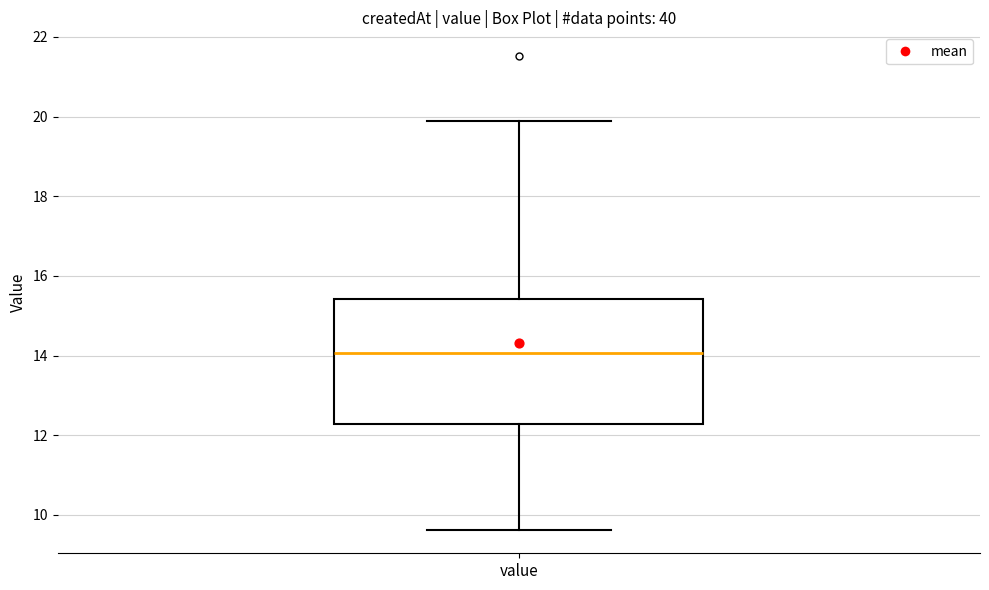

Where is the lower edge of the box for value on the y-axis? The values are not printed on the chart, so give them approximately, as read against the axis.

12.2